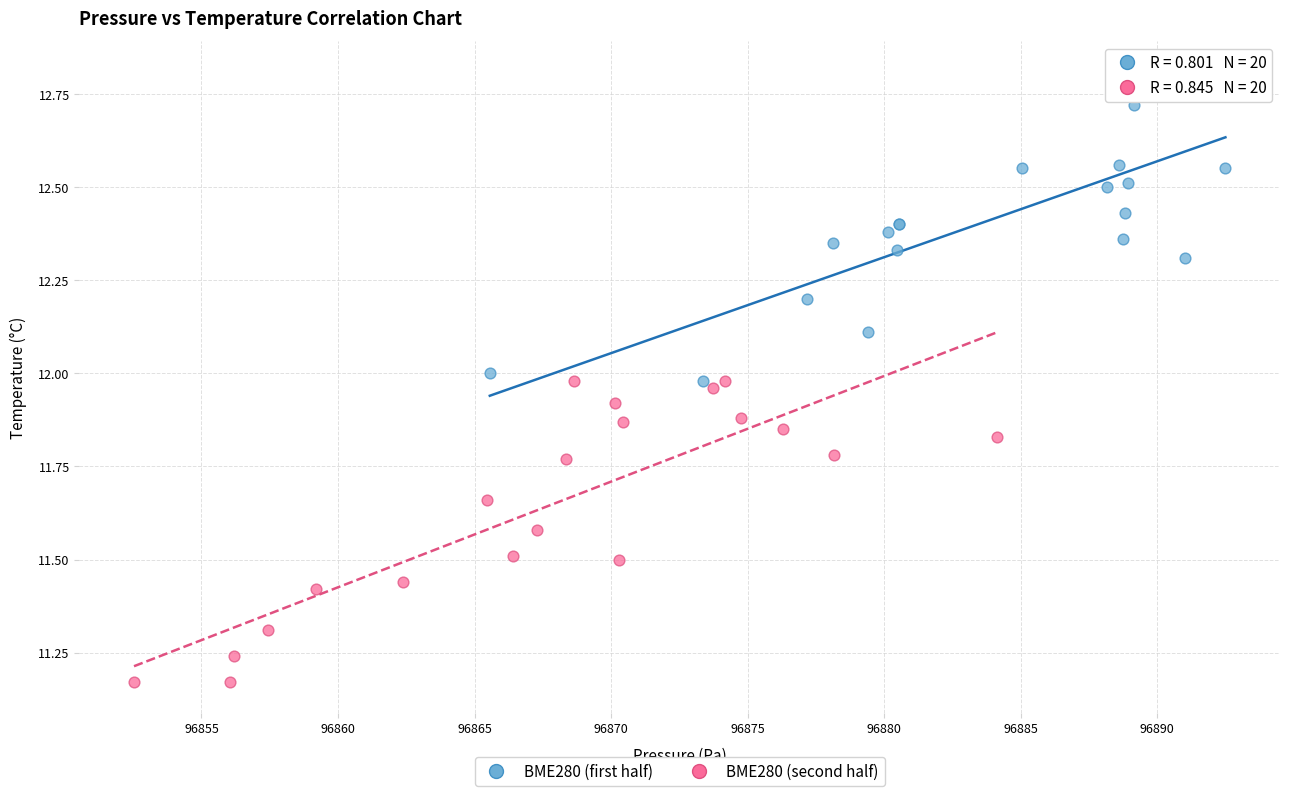

Which series reaches the minimum Y coordinate?

BME280 (second half)